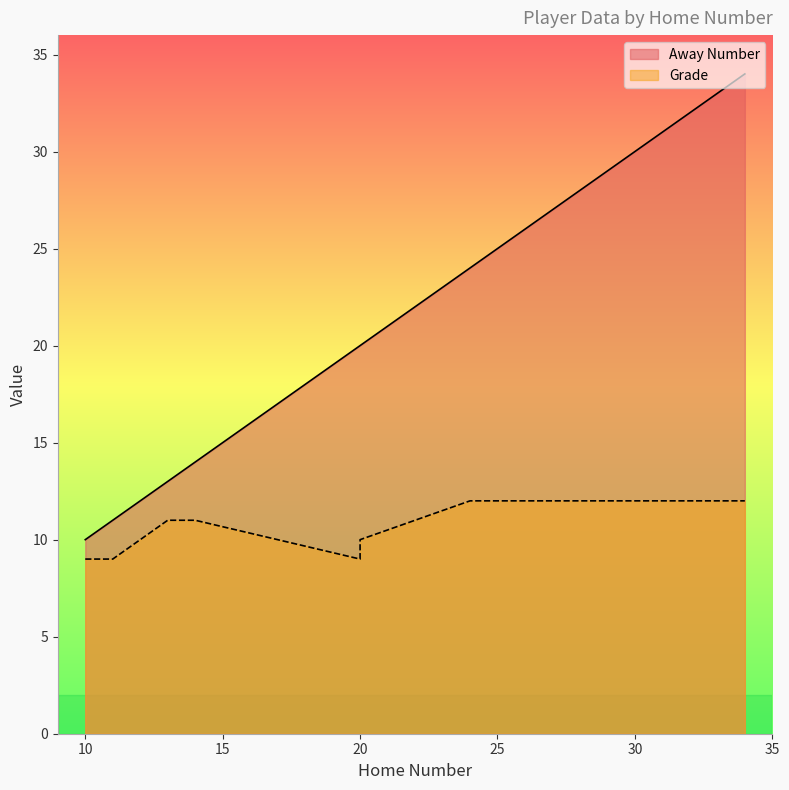

What is the maximum value shown in the chart?

34